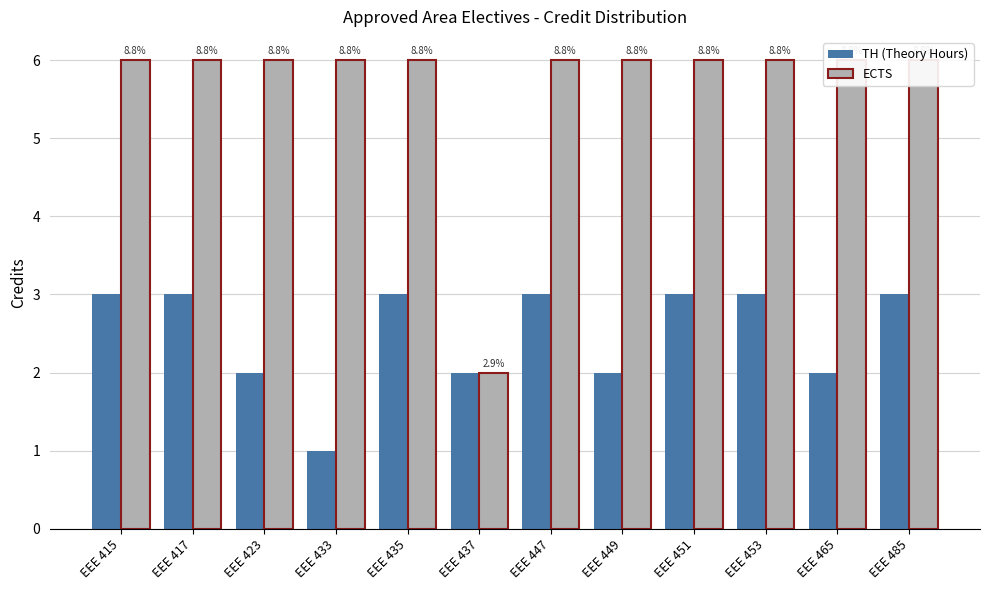

What is the difference between the TH (Theory Hours) values at EEE 433 and EEE 423?

1